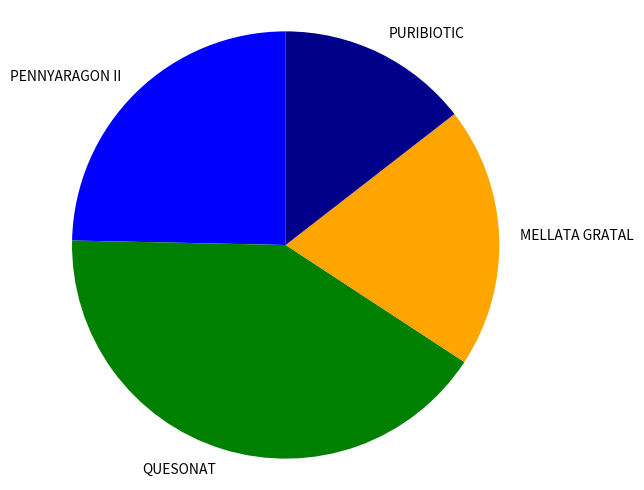

Which slice is the smallest?

PURIBIOTIC